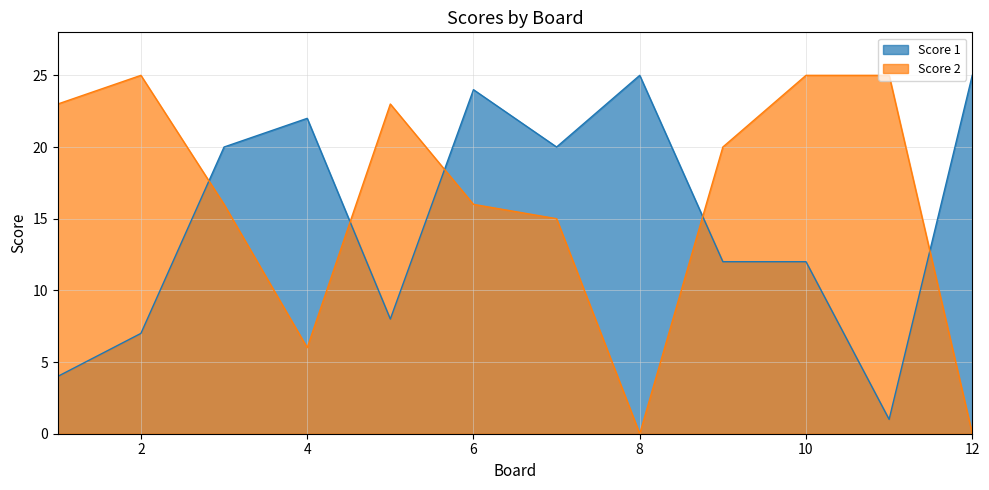

True or false: Score 1 has a value of 6 at 1.

False